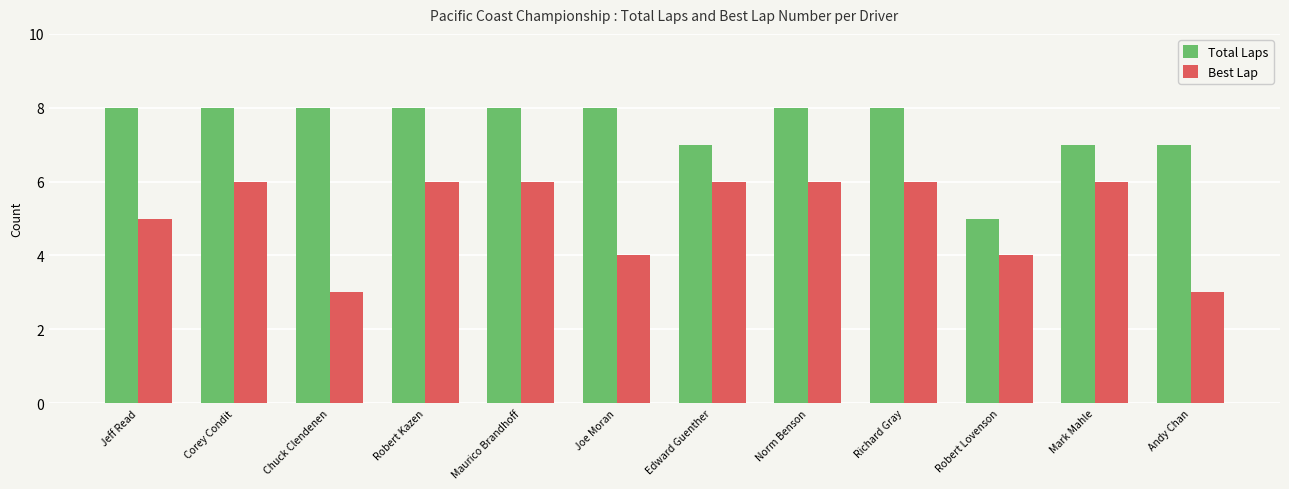

What is the label of the 1st bar from the right?

Andy Chan